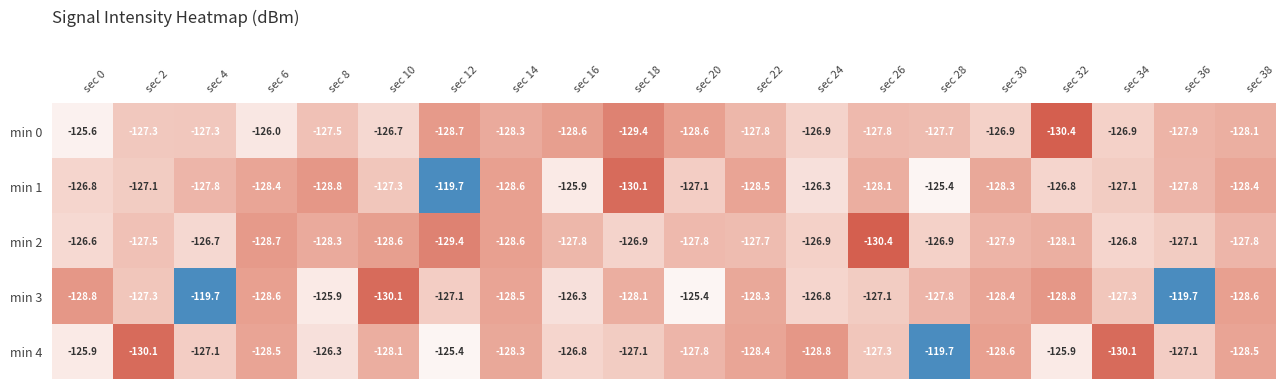

What value does the min 1 series have at sec 2?

-127.1